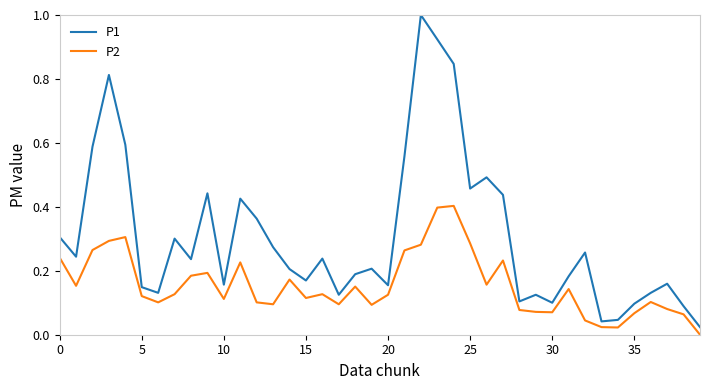

Which series has the largest range (max minus min)?

P1